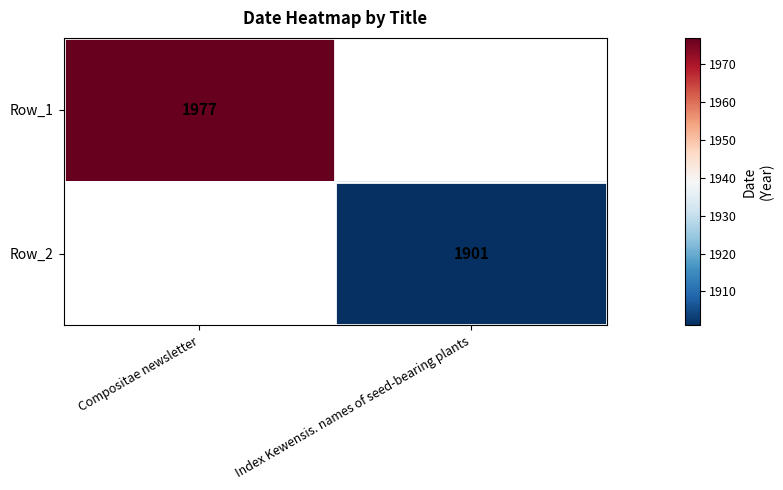

The Row_2 series shows 886 at Index Kewensis. names of seed-bearing plants. True or false?

False